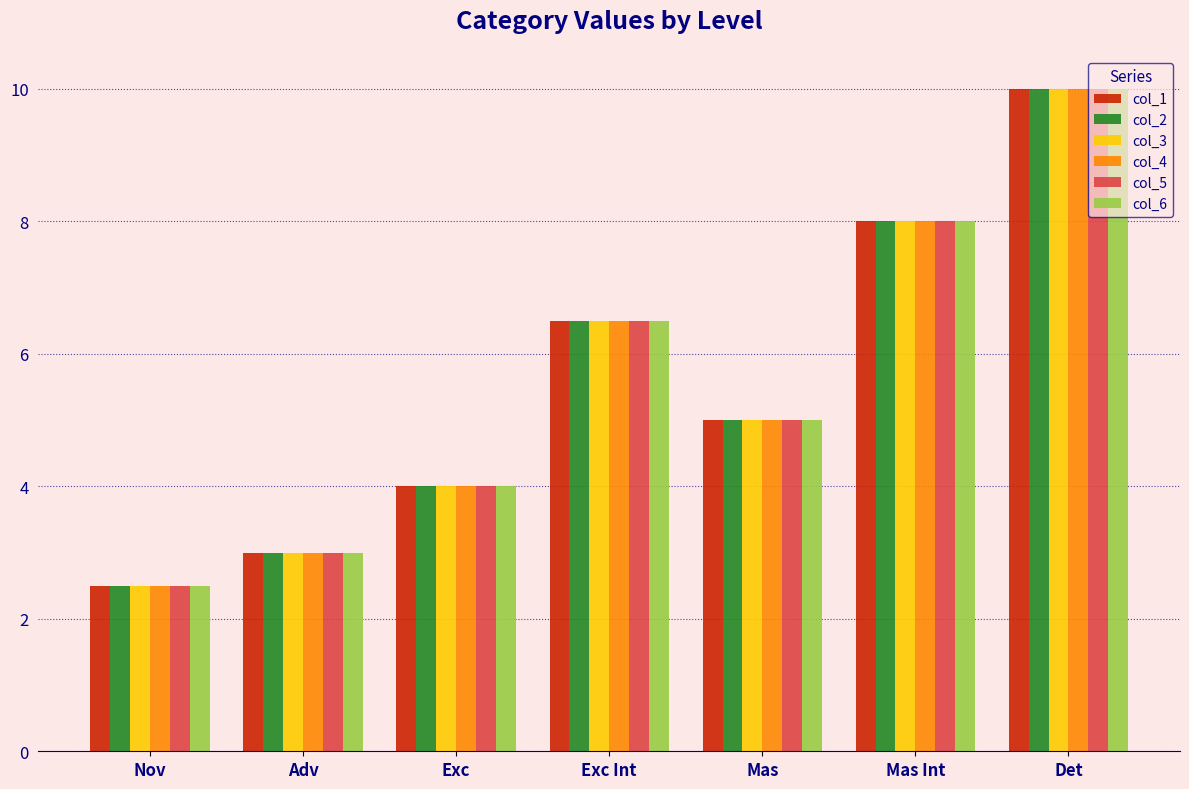

Which category has the lowest value in the col_6 series?

Nov